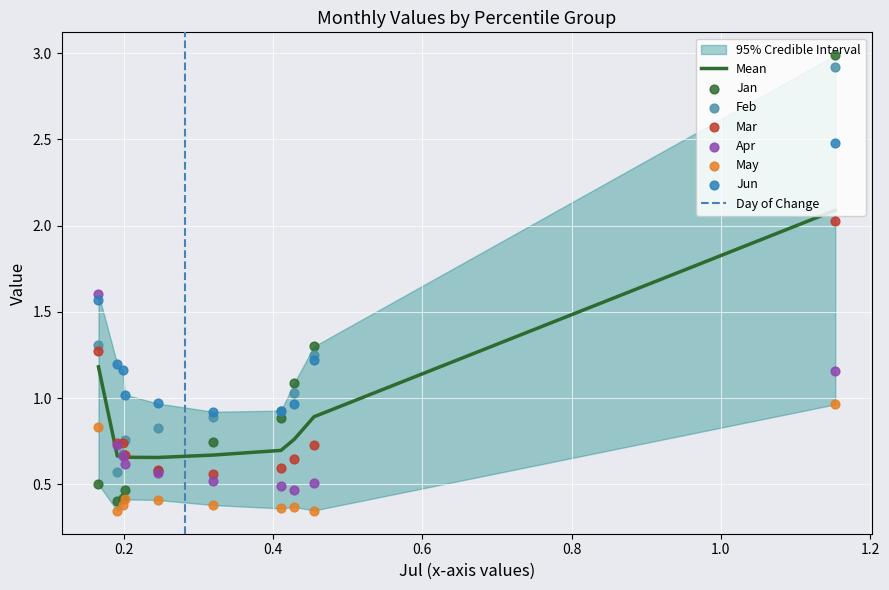

Which series contains the lowest Y value?

May